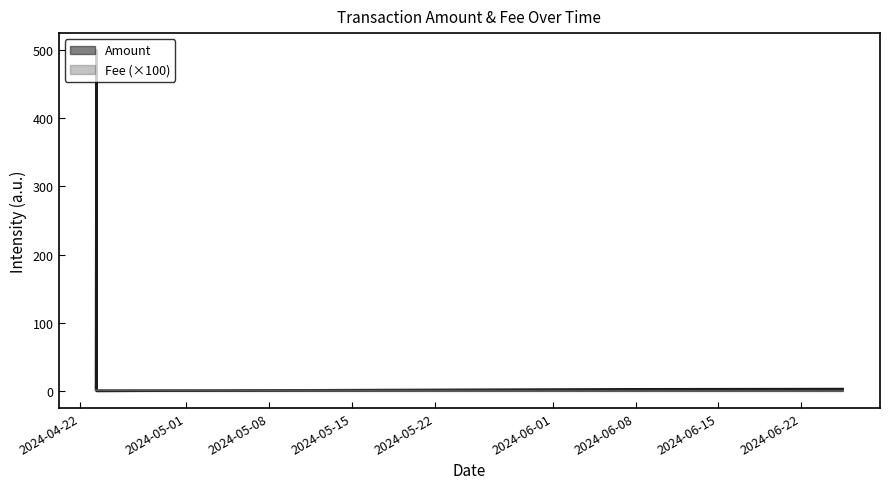

Which label corresponds to the largest value in the chart?

2024-04-23 09:12:00